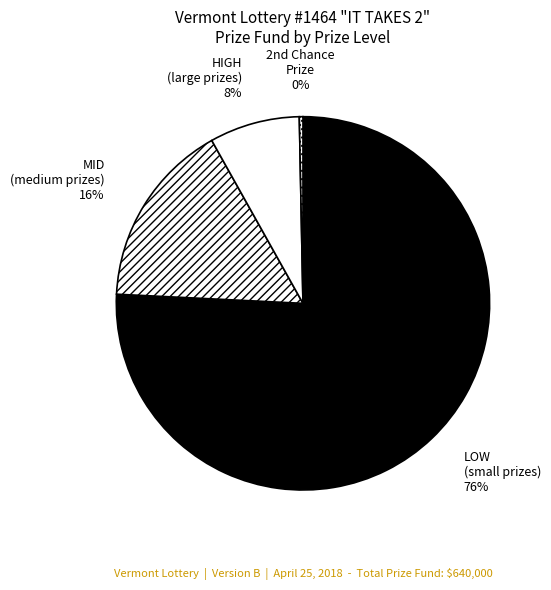

Is the sum of HIGH (large prizes) and LOW (small prizes) greater than half?

Yes